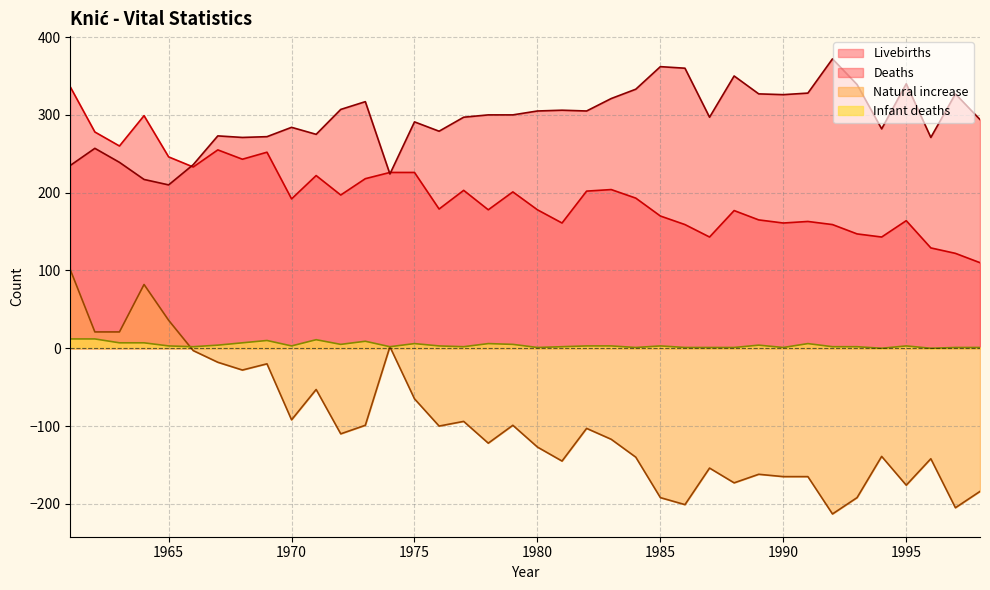

What is the difference between the Livebirths values at 1993 and 1965?

99